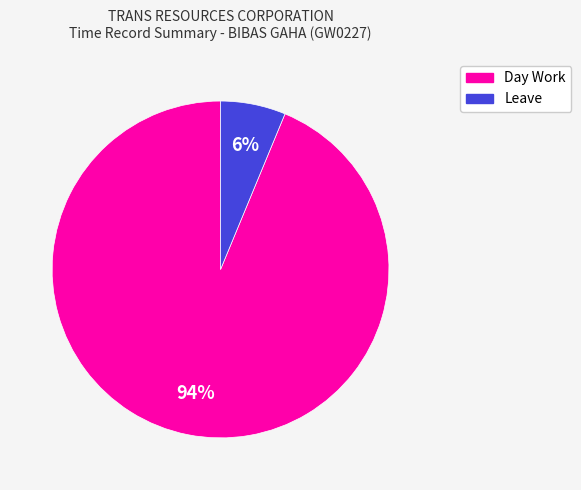

Does any single category account for the majority?

Yes